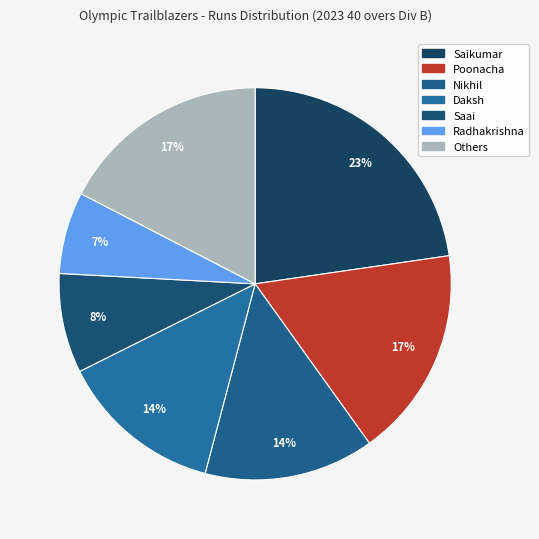

To the nearest percent, what is the difference between the largest and smallest slice percentages?

16%